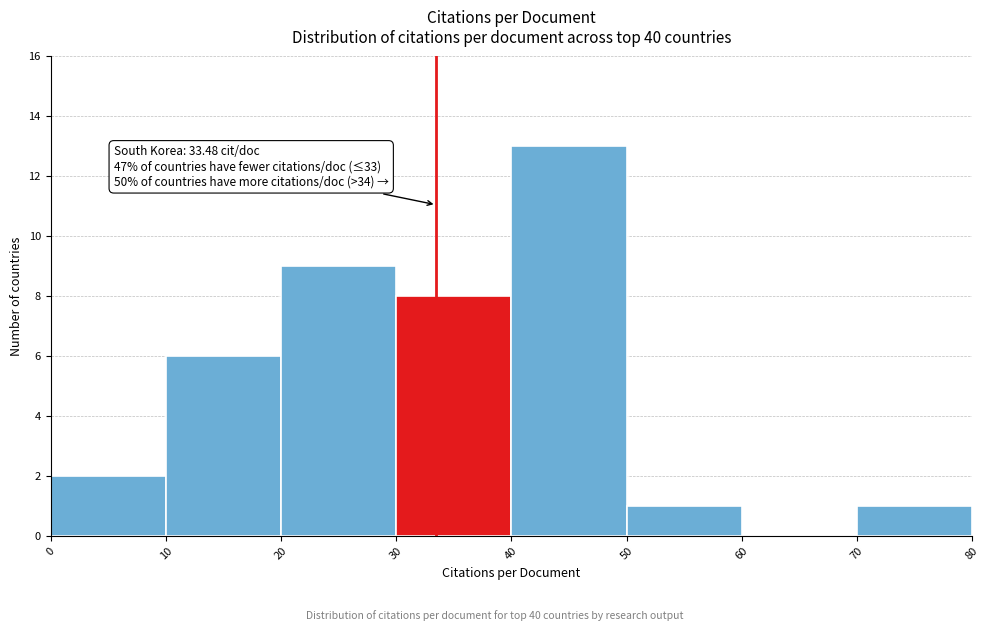

Over which range of the x-axis is the bar tallest?

40 to 50